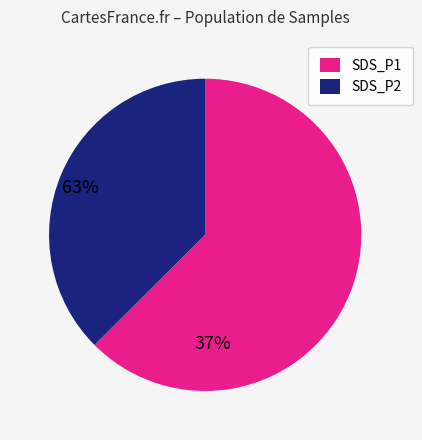

Which category has the biggest portion of the pie?

SDS_P1